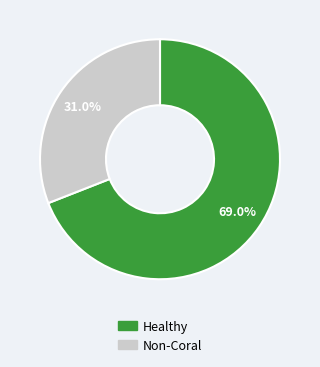

Is there any slice that represents more than half of the pie?

Yes